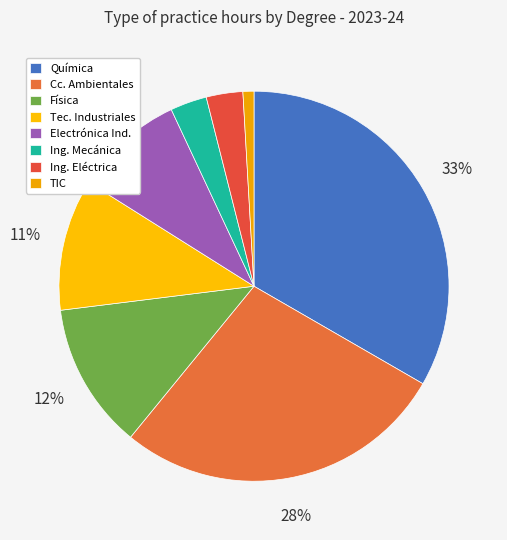

Count the number of slices in the pie.

8